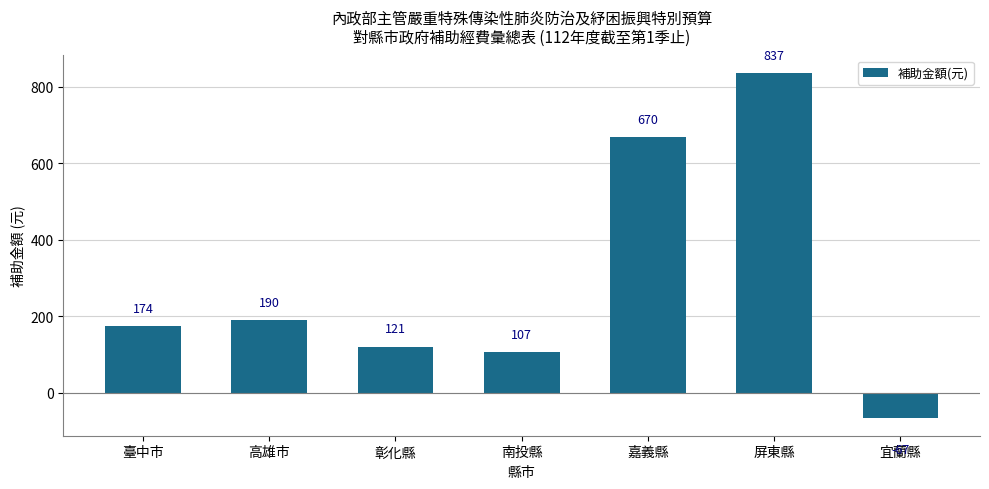

Between 彰化縣 and 臺中市, which is larger?

臺中市